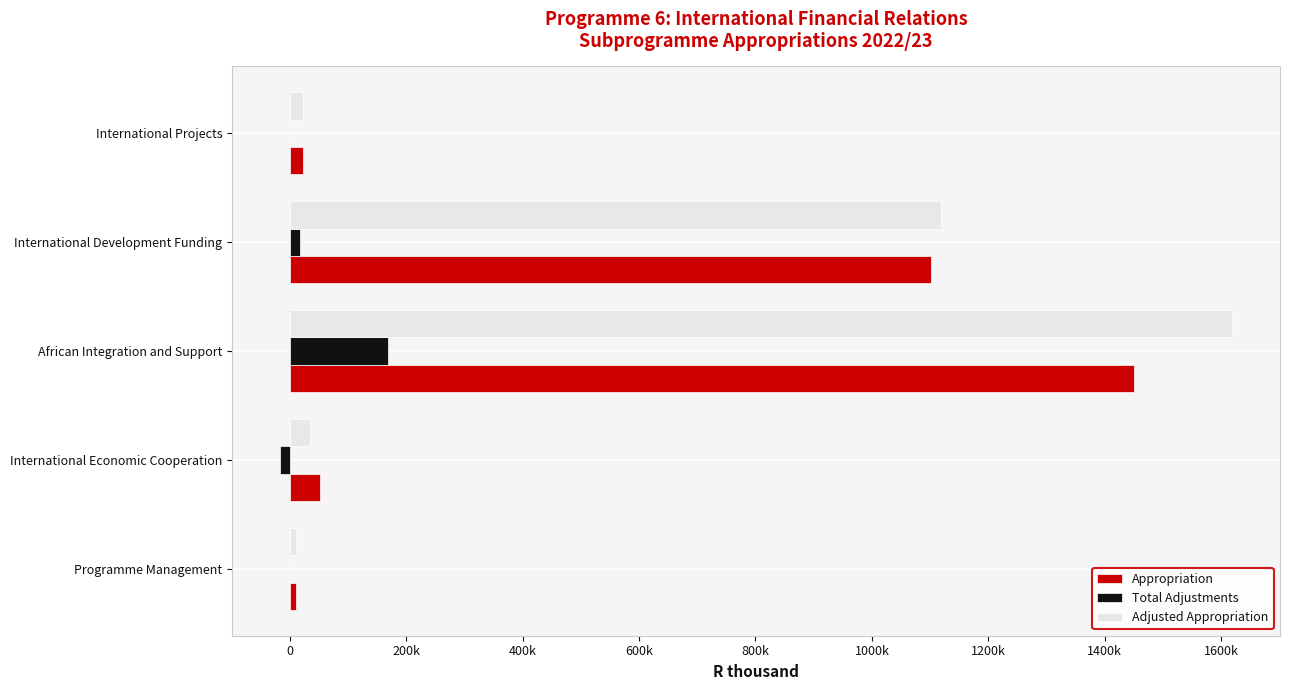

What are all the series names shown in the legend?

Appropriation, Total Adjustments, Adjusted Appropriation